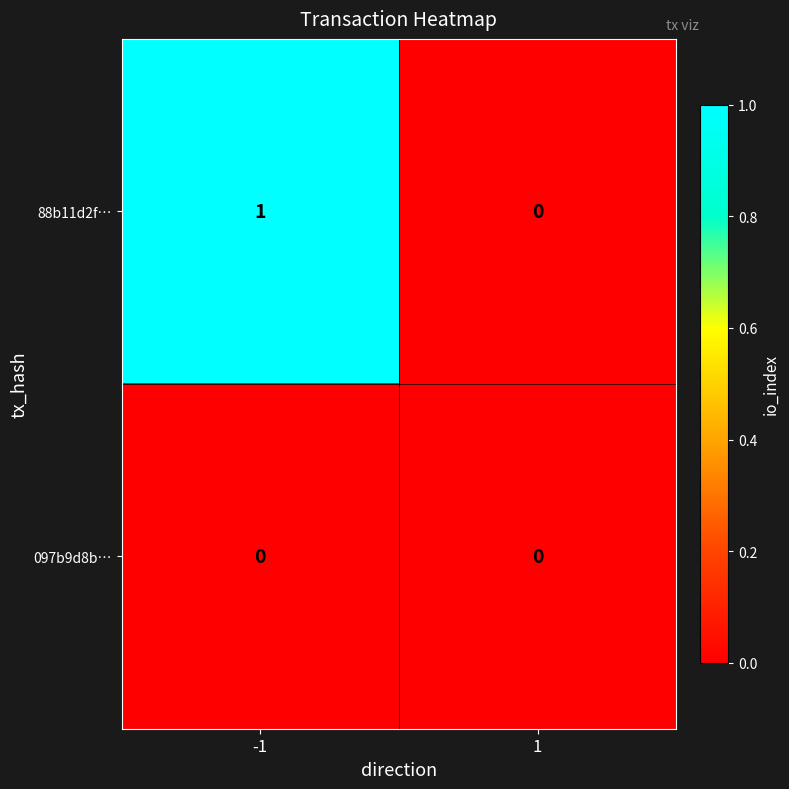

The value of 88b11d2f… at 1 is 0. True or false?

True